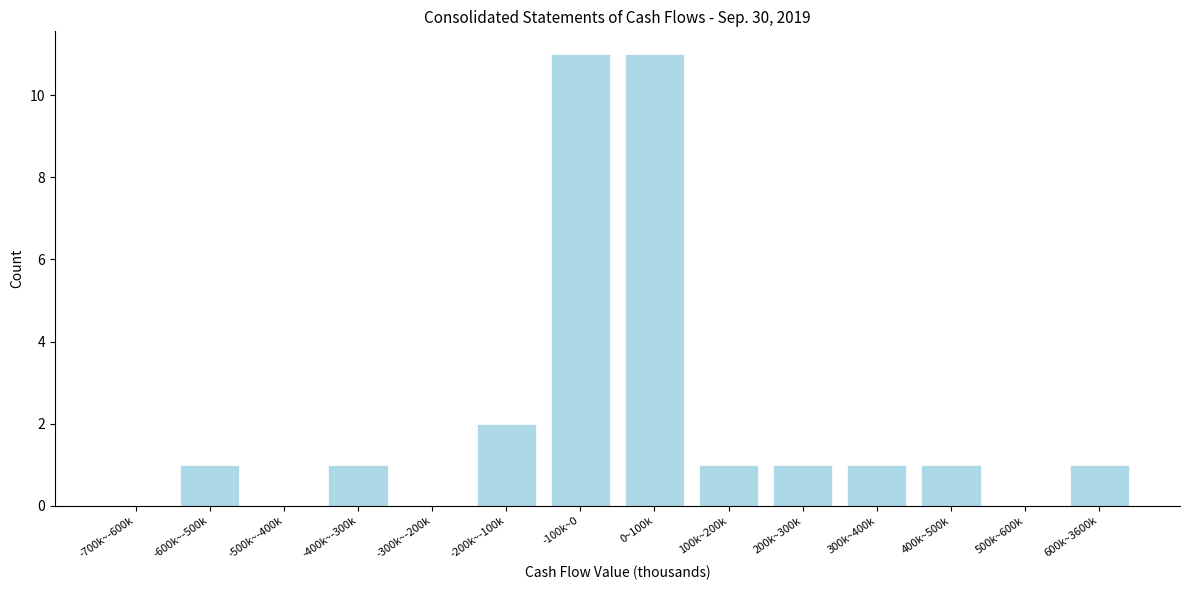

Reading left to right, transcribe all the data shown in this chart.

-700k~-600k=0	-600k~-500k=1	-500k~-400k=0	-400k~-300k=1	-300k~-200k=0	-200k~-100k=2	-100k~0=11	0~100k=11	100k~200k=1	200k~300k=1	300k~400k=1	400k~500k=1	500k~600k=0	600k~3600k=1